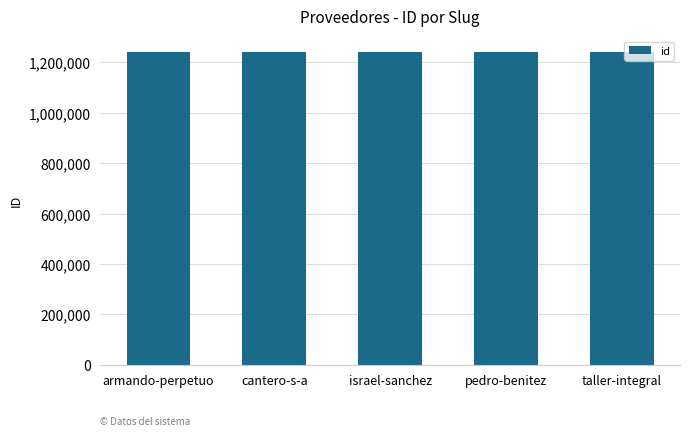

What is the label of the 3rd bar from the right?

israel-sanchez